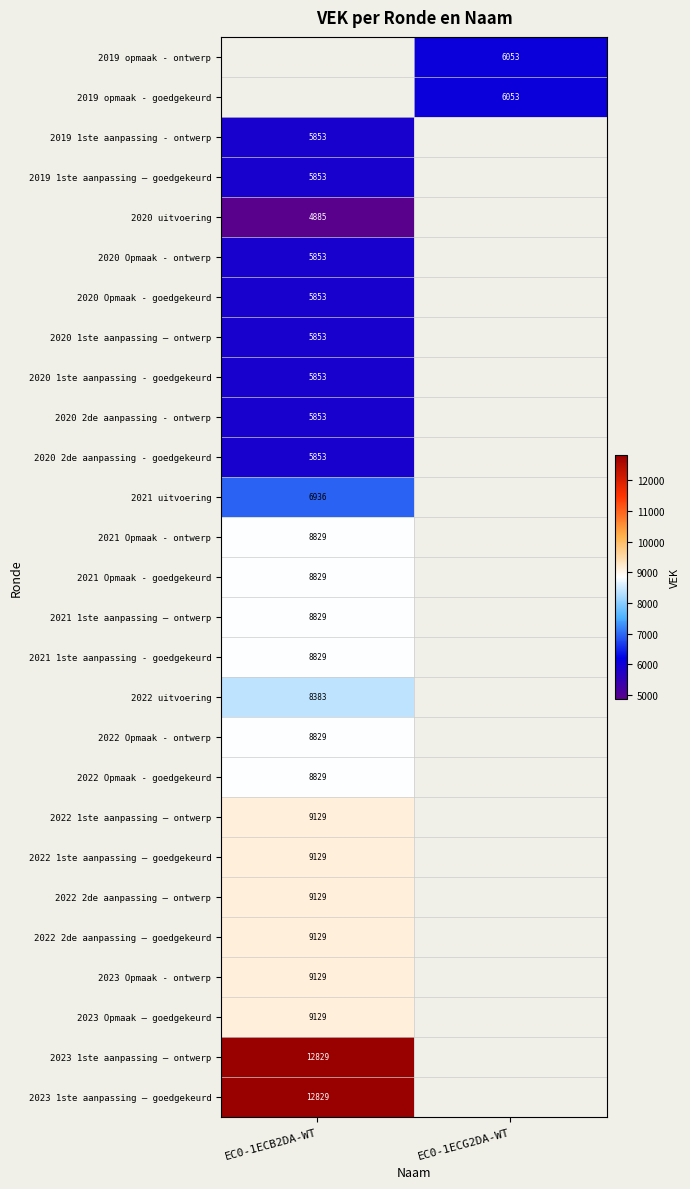

True or false: 2021 Opmaak - goedgekeurd has a value of 15793 at EC0-1ECB2DA-WT.

False